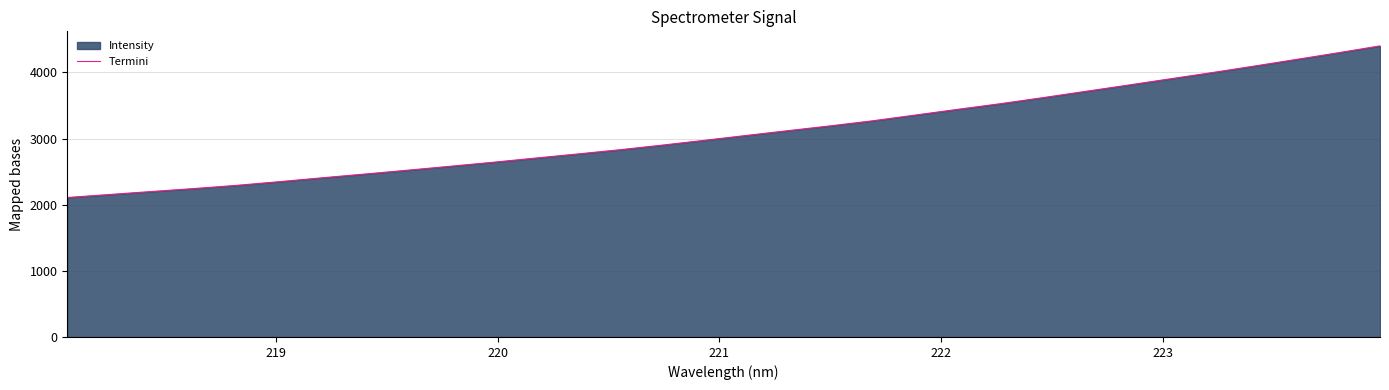

What is the average value?

3095.9